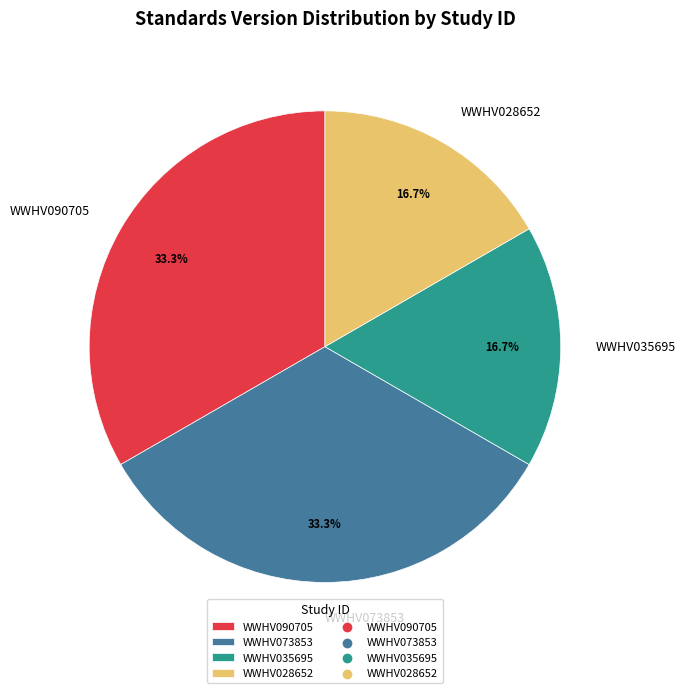

How much of the chart is everything except WWHV090705?

66.7%